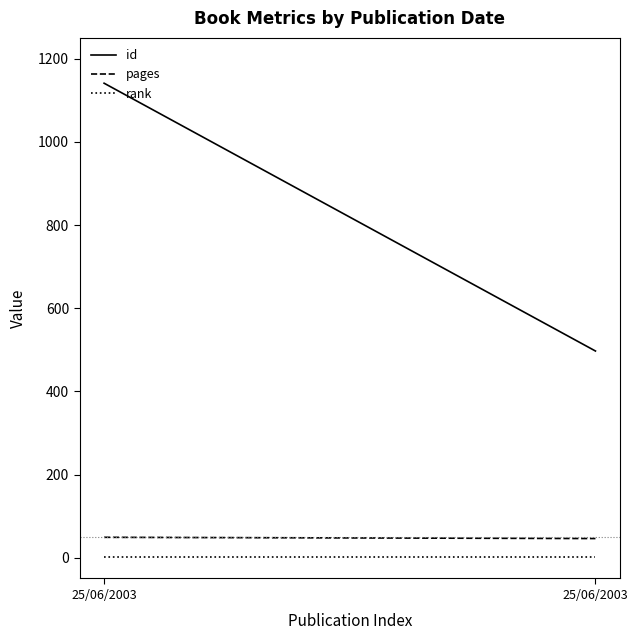

How many categories are shown in the chart?

2